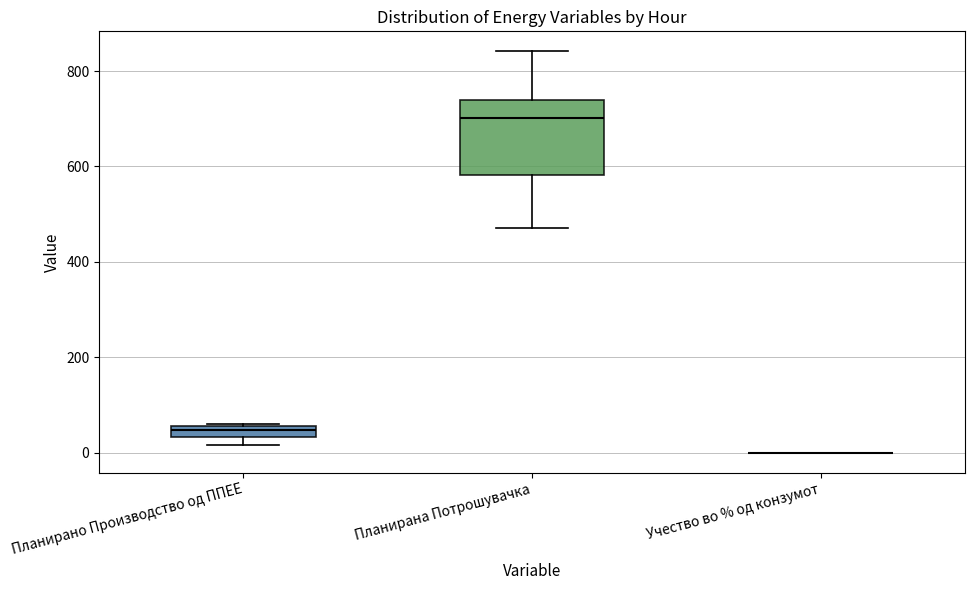

Comparing the boxes themselves (not the whiskers), which one is the tallest?

Планирана Потрошувачка